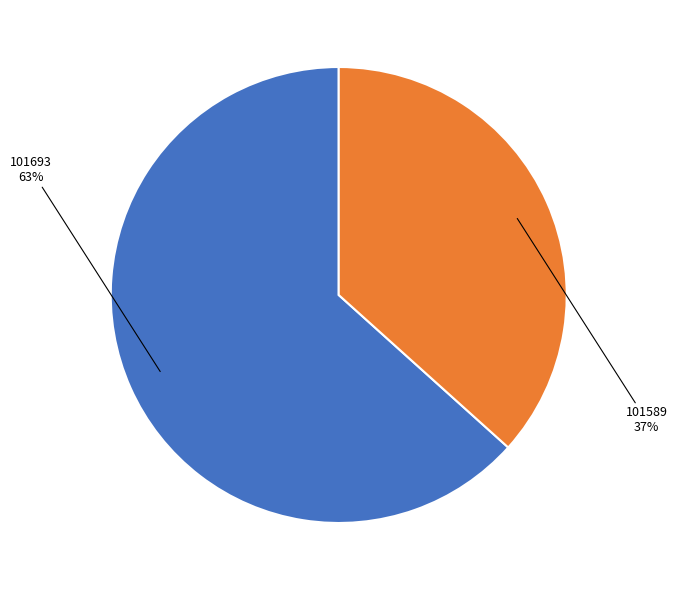

True or false: 101589 accounts for 44% of the total.

False